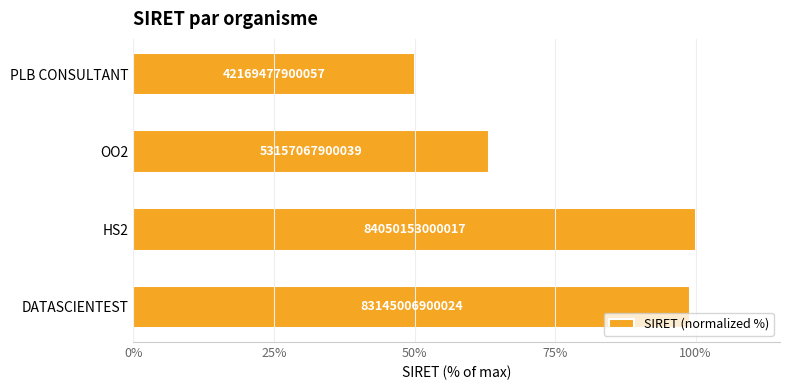

How many bars are there in total?

4